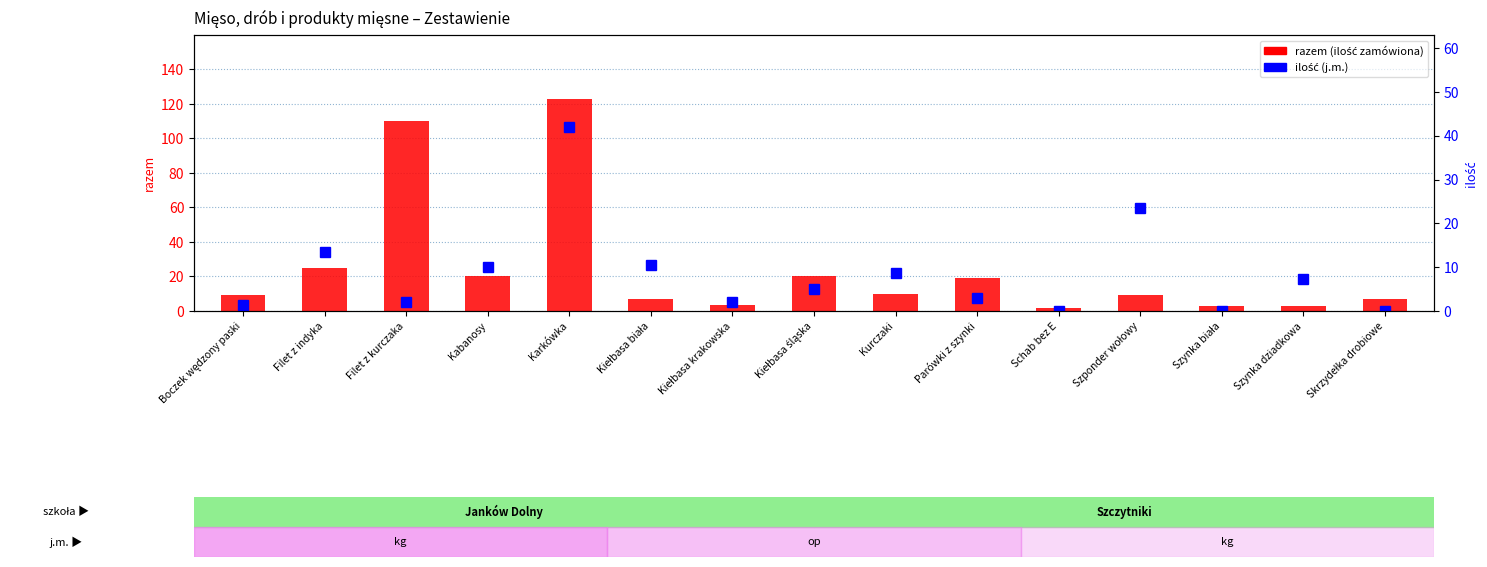

What is the value of the razem (ilość zamówiona) bar at the 9th from the left?

10.0